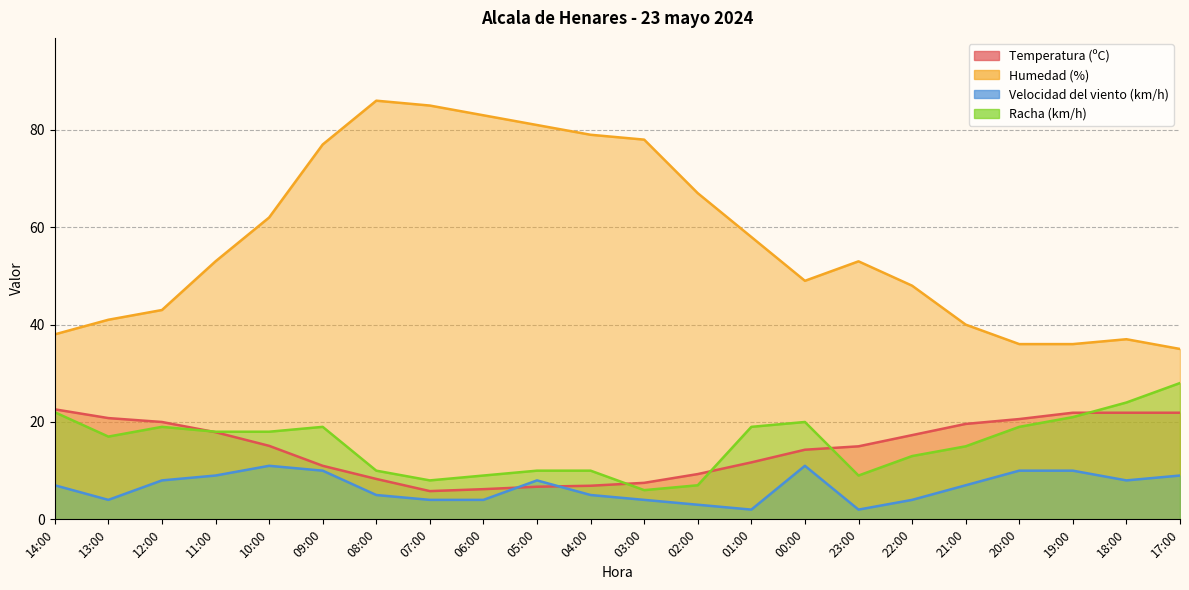

Which label corresponds to the smallest value in the chart?

01:00